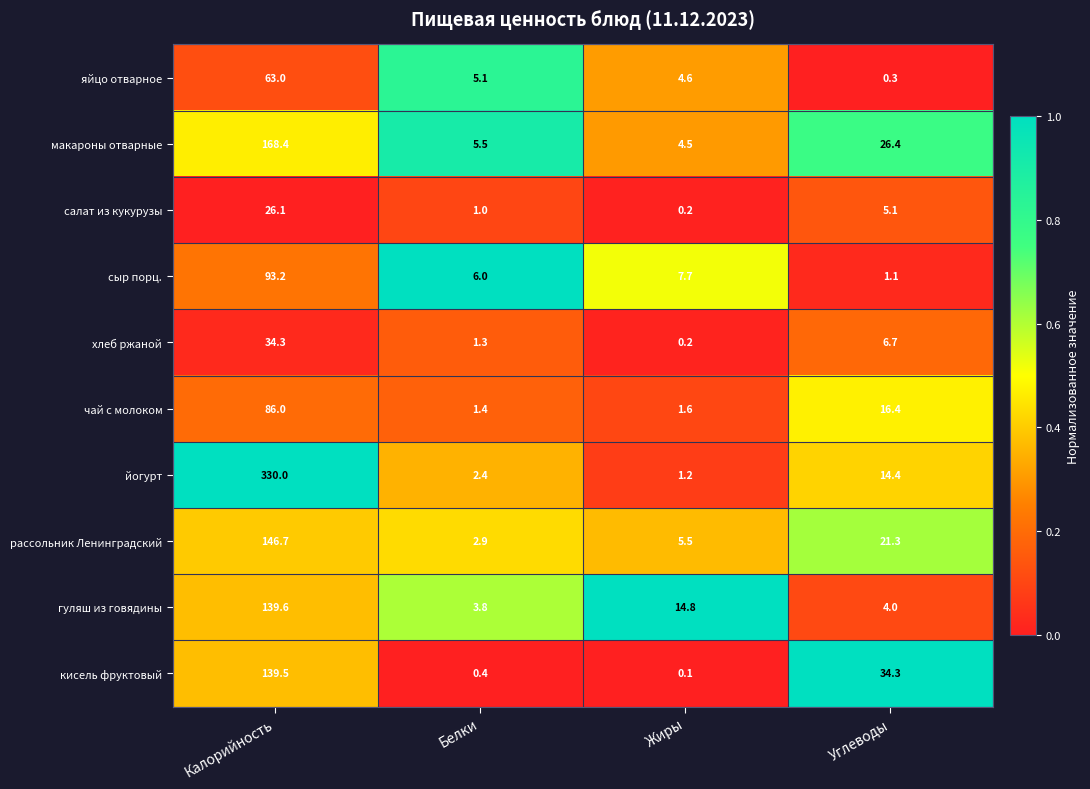

Which series has the largest range (max minus min)?

йогурт